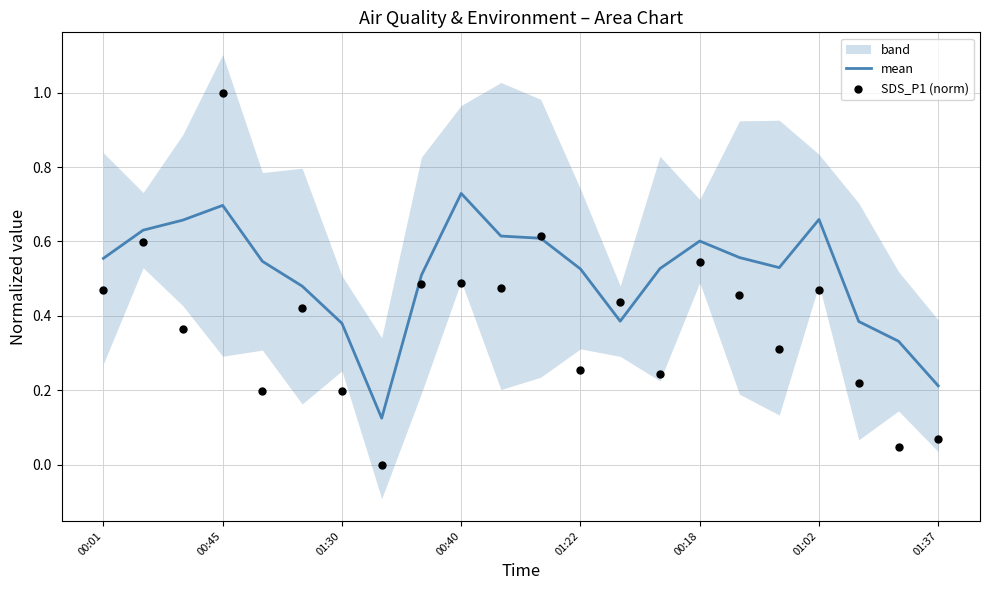

True or false: mean has a value of 0.9 at 01:02.

False